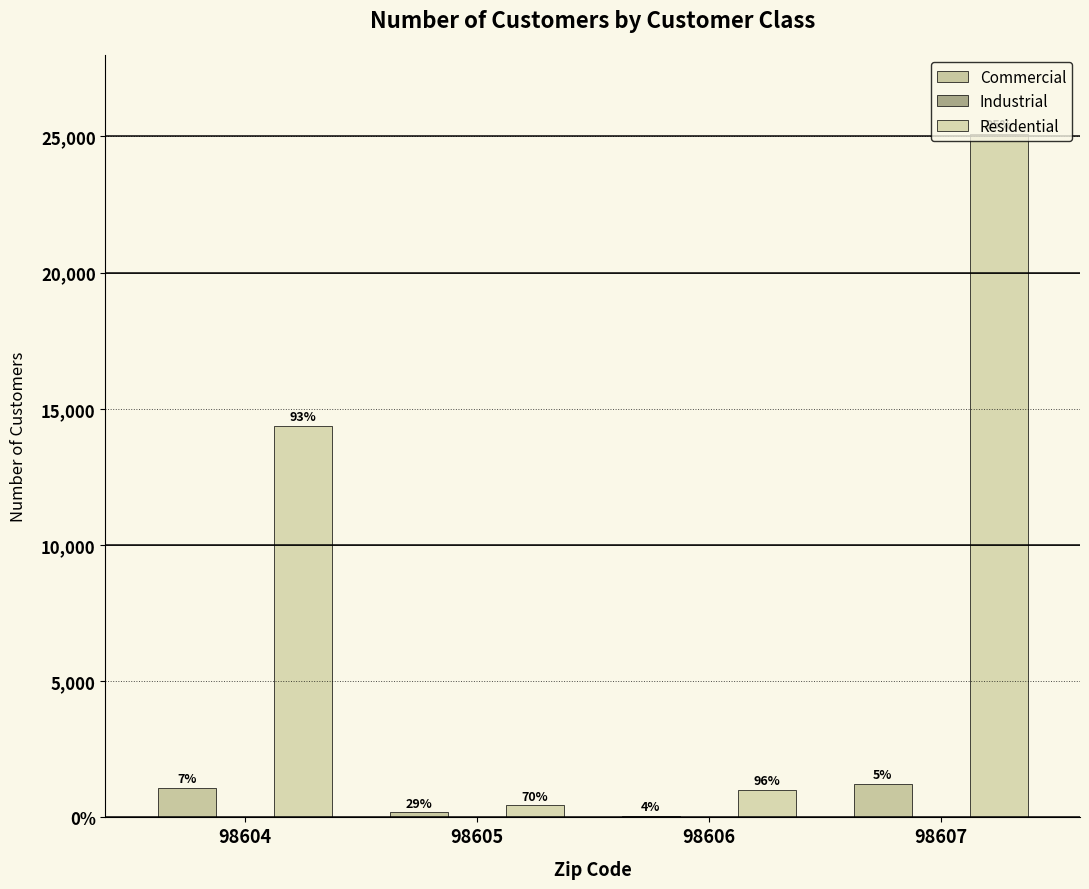

Are the bars horizontal?

No